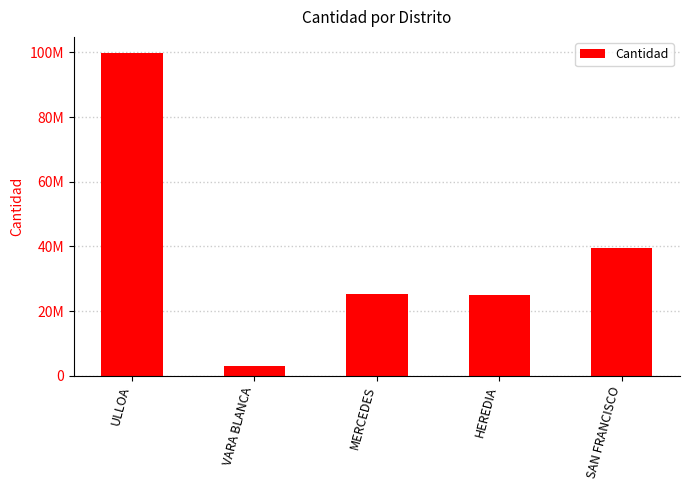

Is it true that the value at MERCEDES is 42247938?

False